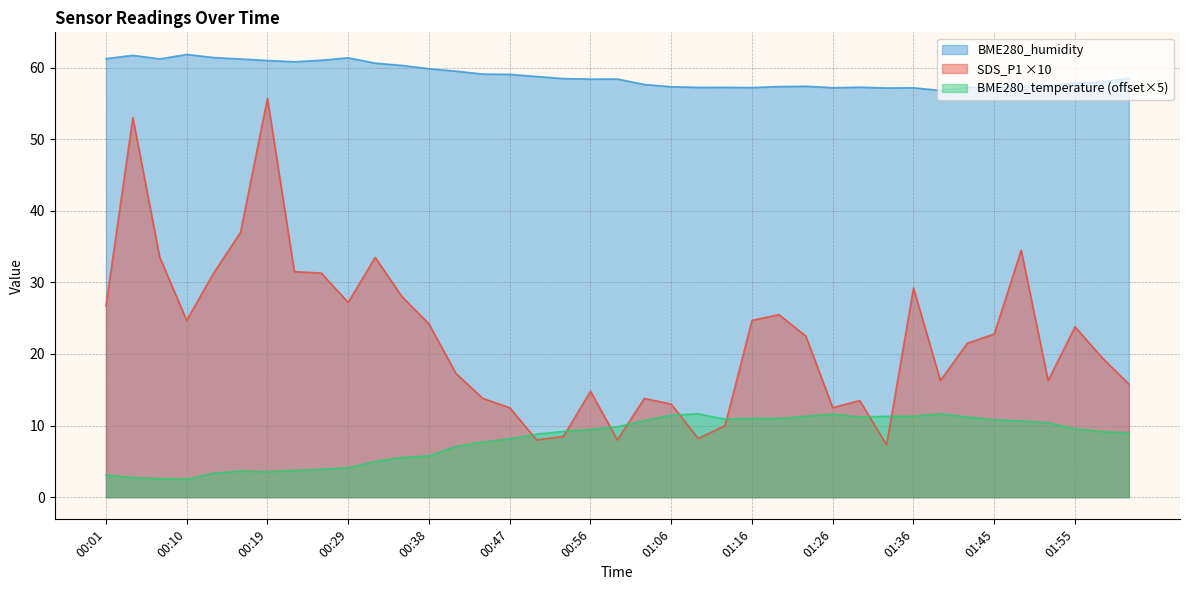

How many distinct data groups are displayed?

3